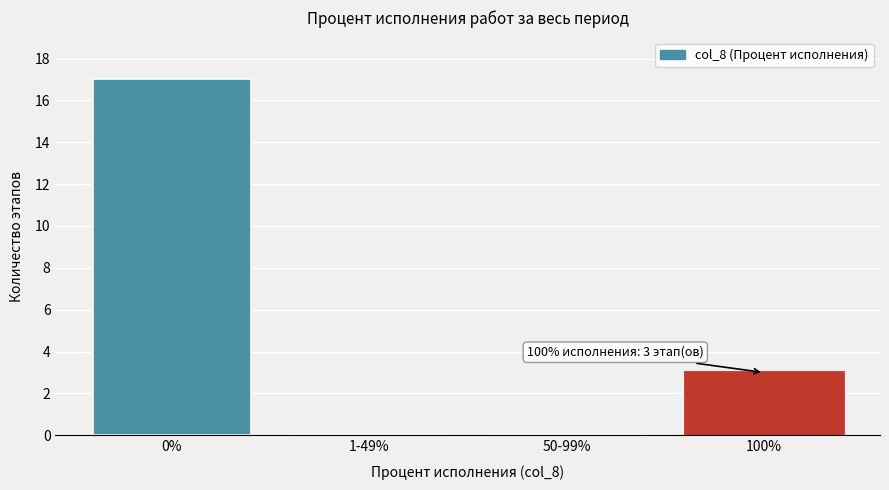

Reading right to left, extract all data points from this chart.

100%=3	50-99%=0	1-49%=0	0%=17